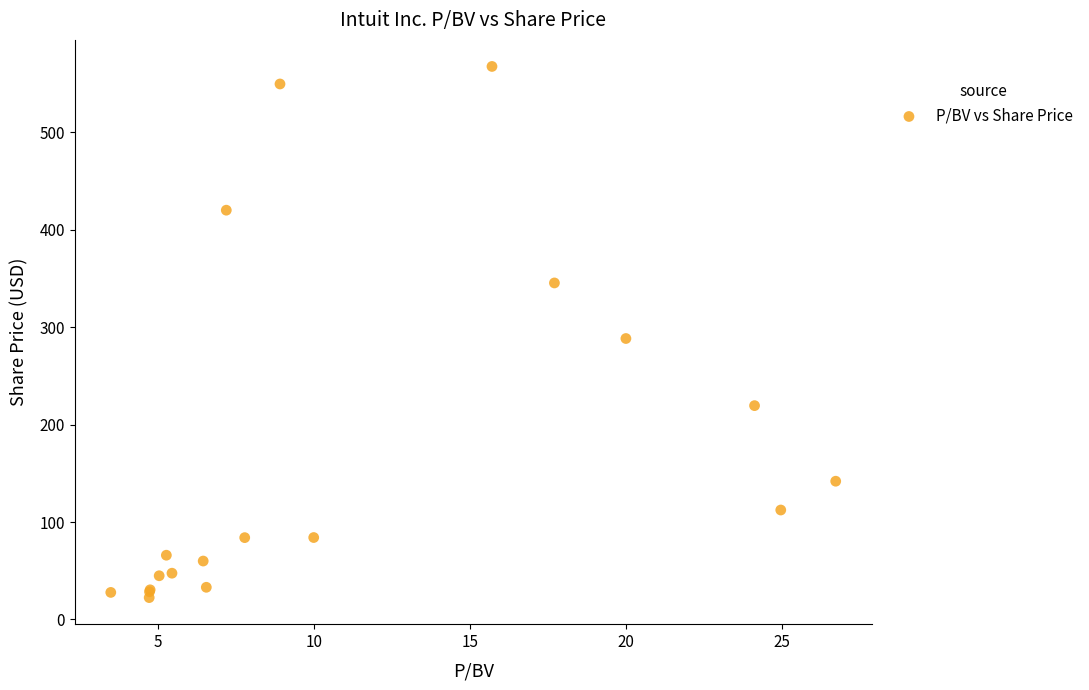

What Y value in the scatter plot is closest to 295?

288.4